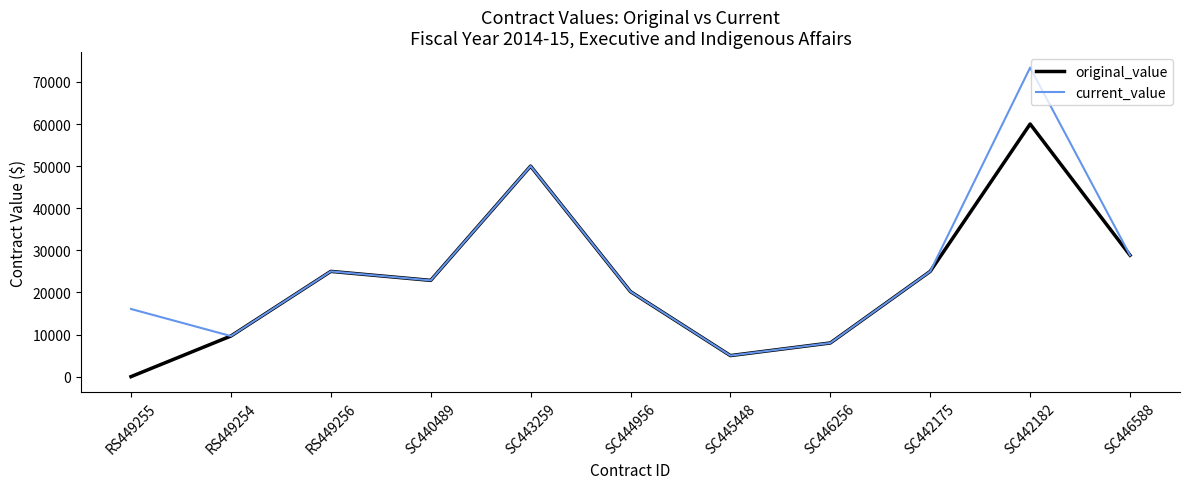

At which category does original_value reach its first local valley?

SC440489